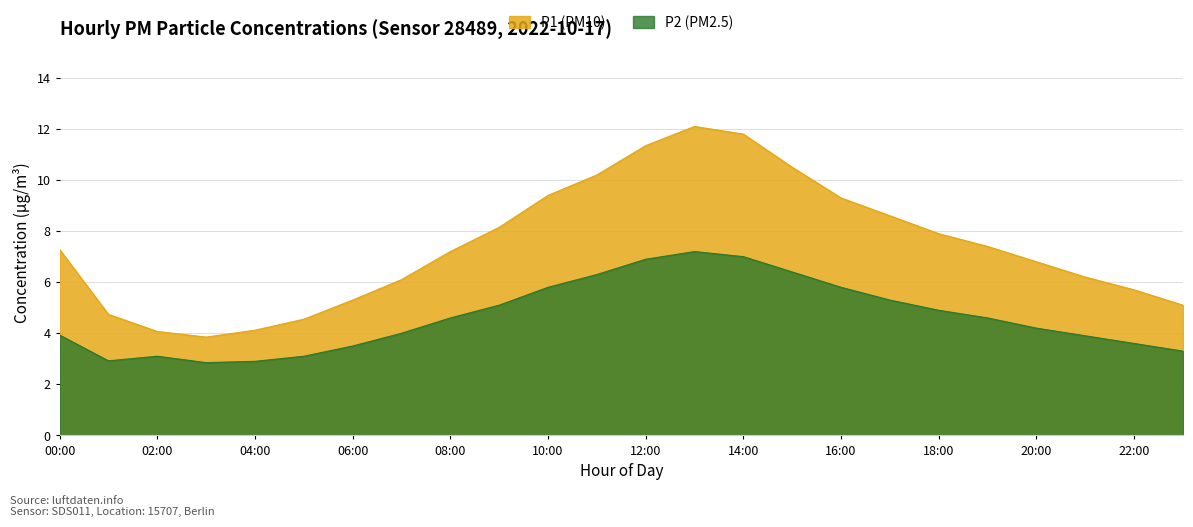

What is the total value across all series at 10:00?

15.2